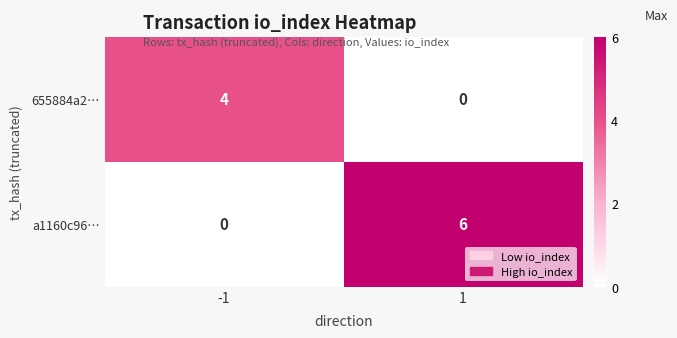

The value of 655884a2… at 1 is -2. True or false?

False